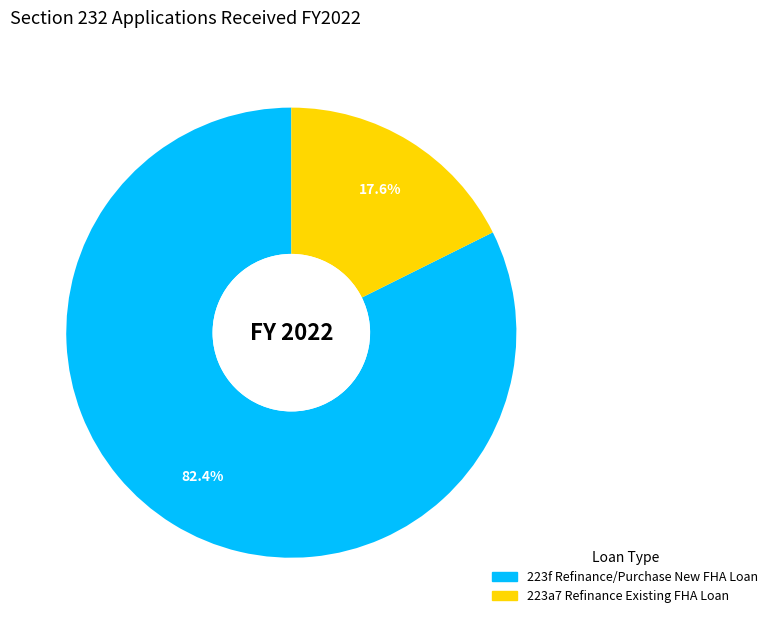

Is there any slice that represents more than half of the pie?

Yes